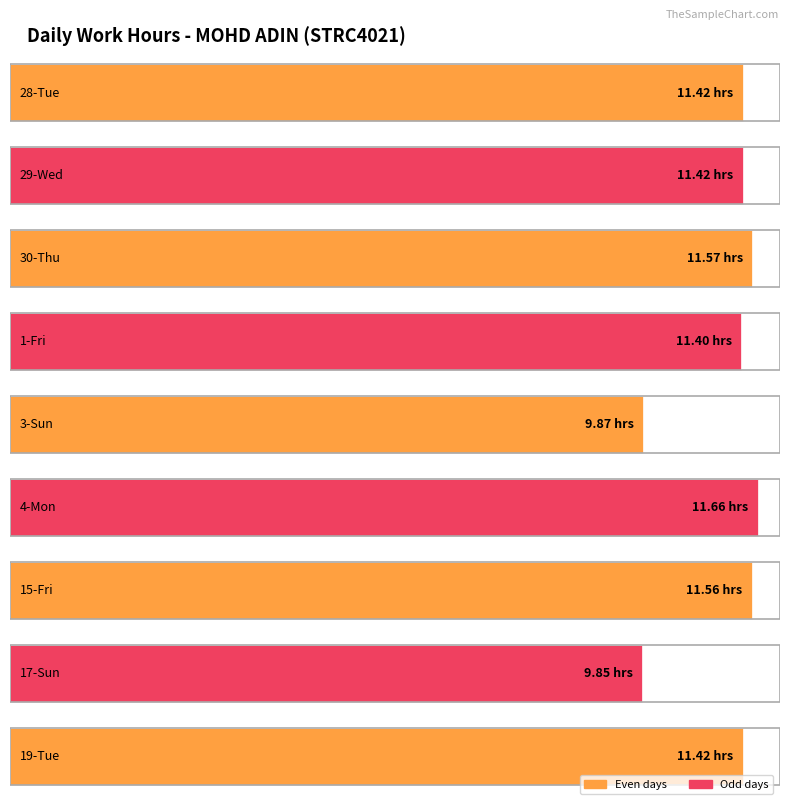

Reading left to right, extract all data points from this chart.

11.4	11.4	11.6	11.4	9.9	11.7	11.6	9.8	11.4